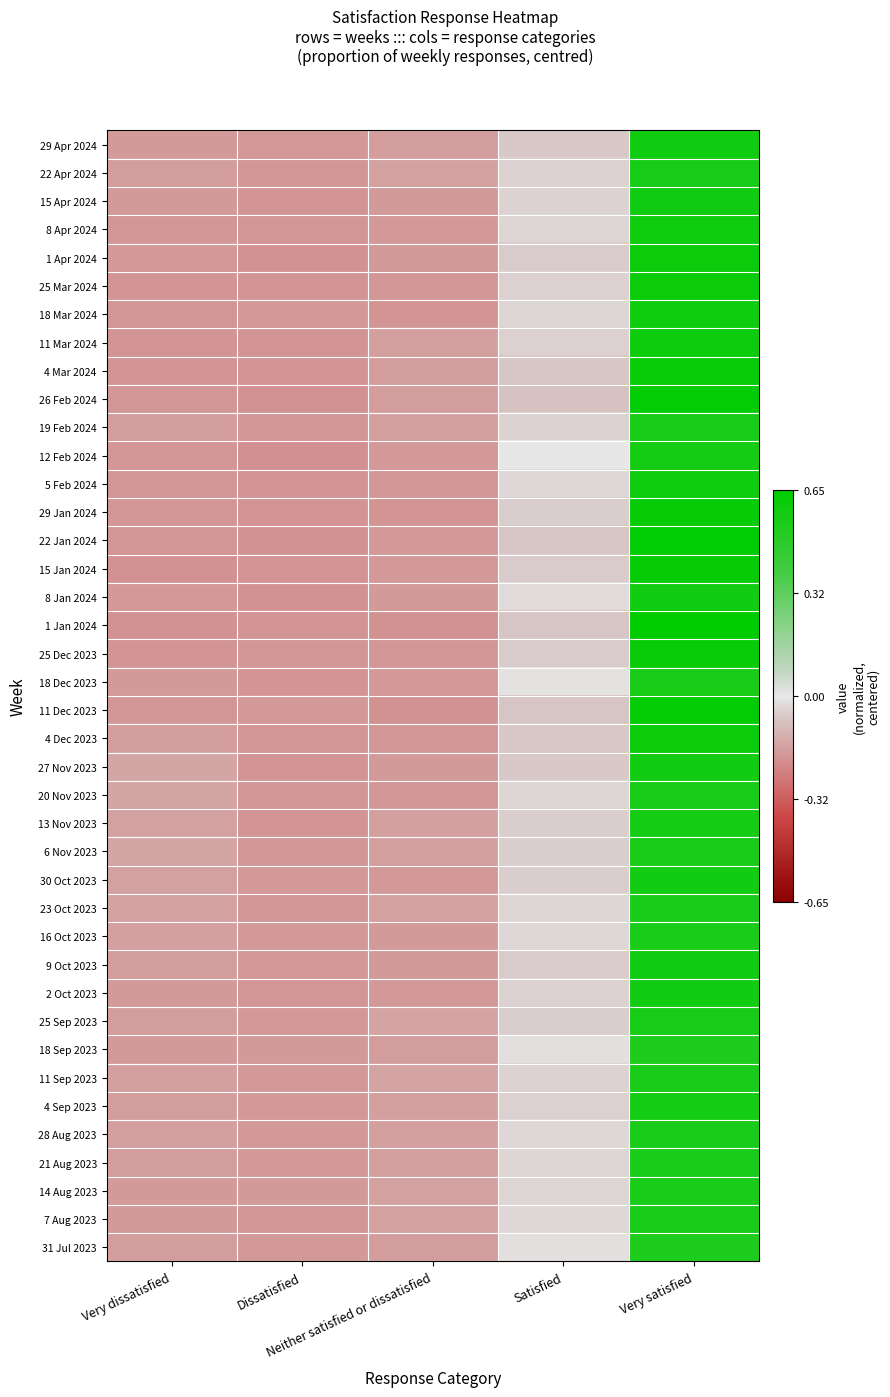

List the series in order of their peak value, highest first.

1 Jan 2024, 22 Jan 2024, 26 Feb 2024, 11 Dec 2023, 15 Jan 2024, 29 Jan 2024, 4 Mar 2024, 25 Dec 2023, 1 Apr 2024, 25 Mar 2024, 4 Dec 2023, 11 Mar 2024, 5 Feb 2024, 8 Apr 2024, 18 Mar 2024, 9 Oct 2023, 29 Apr 2024, 15 Apr 2024, 27 Nov 2023, 2 Oct 2023, 8 Jan 2024, 30 Oct 2023, 13 Nov 2023, 12 Feb 2024, 4 Sep 2023, 19 Feb 2024, 20 Nov 2023, 22 Apr 2024, 25 Sep 2023, 6 Nov 2023, 18 Dec 2023, 7 Aug 2023, 16 Oct 2023, 14 Aug 2023, 21 Aug 2023, 28 Aug 2023, 23 Oct 2023, 11 Sep 2023, 18 Sep 2023, 31 Jul 2023